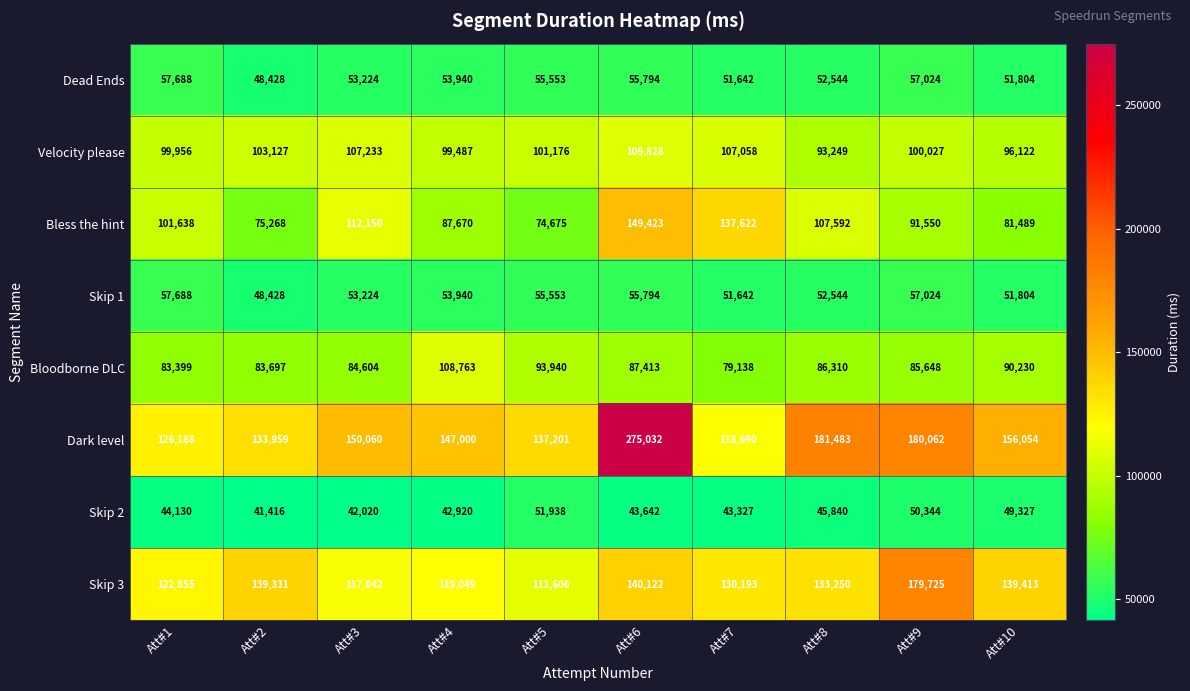

At how many categories does at least one series exceed 246679?

1